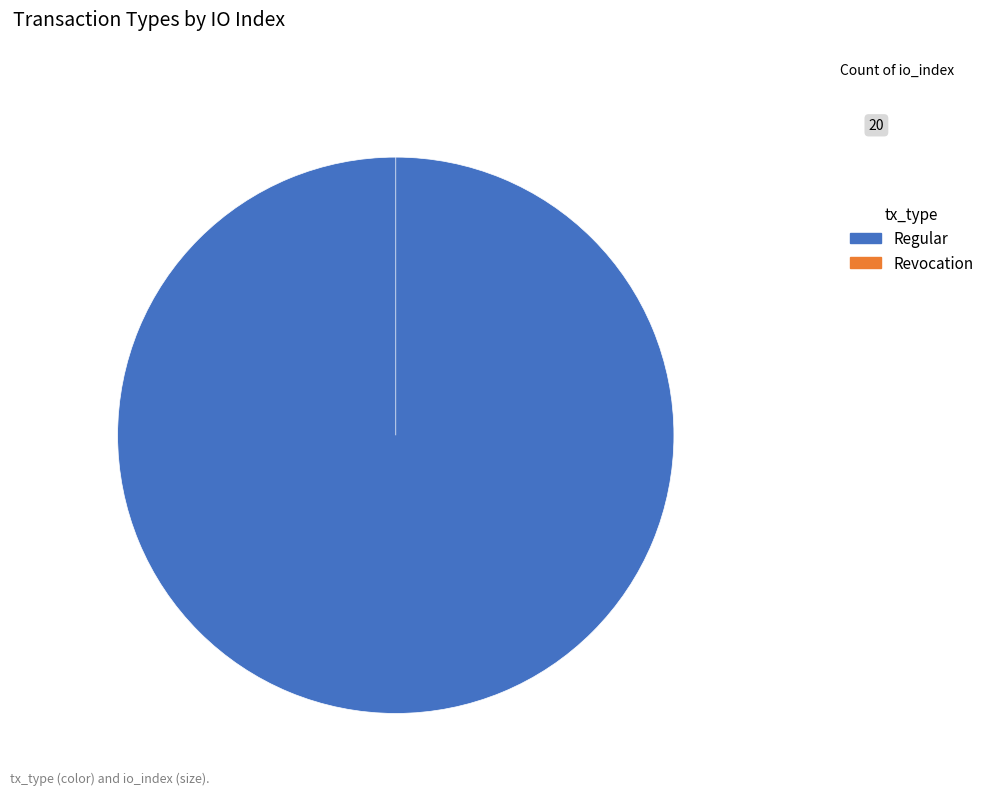

To the nearest percent, what is the average slice percentage?

50%